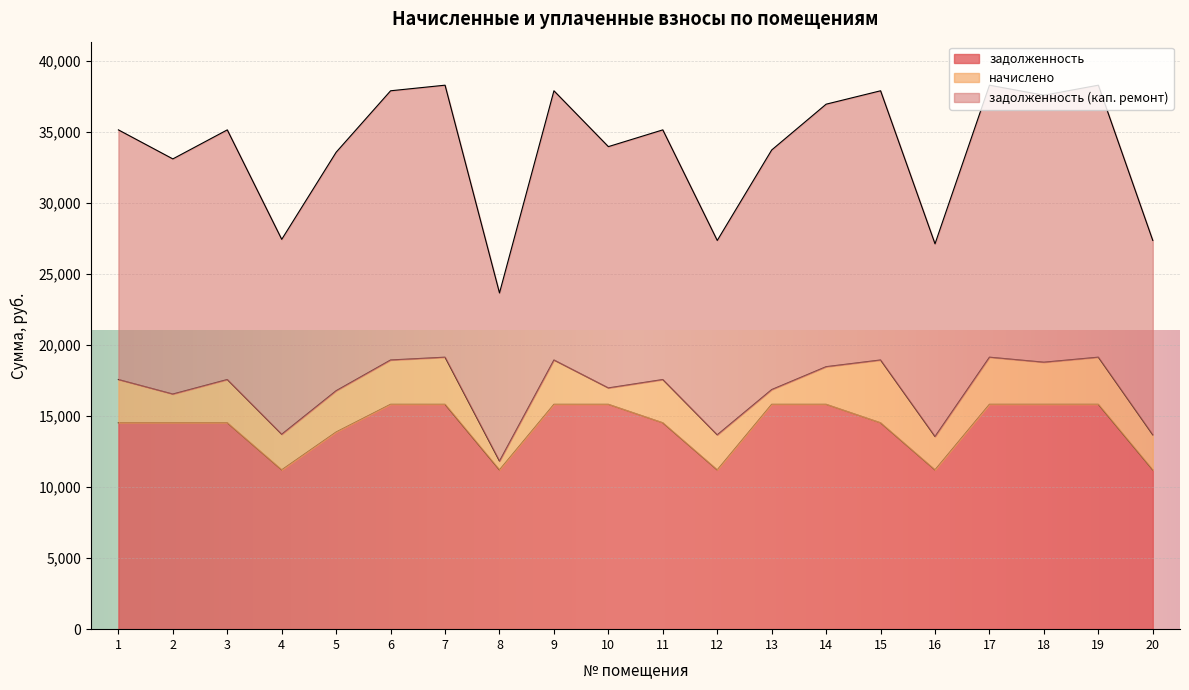

The задолженность series shows 5291.6 at 9. True or false?

False